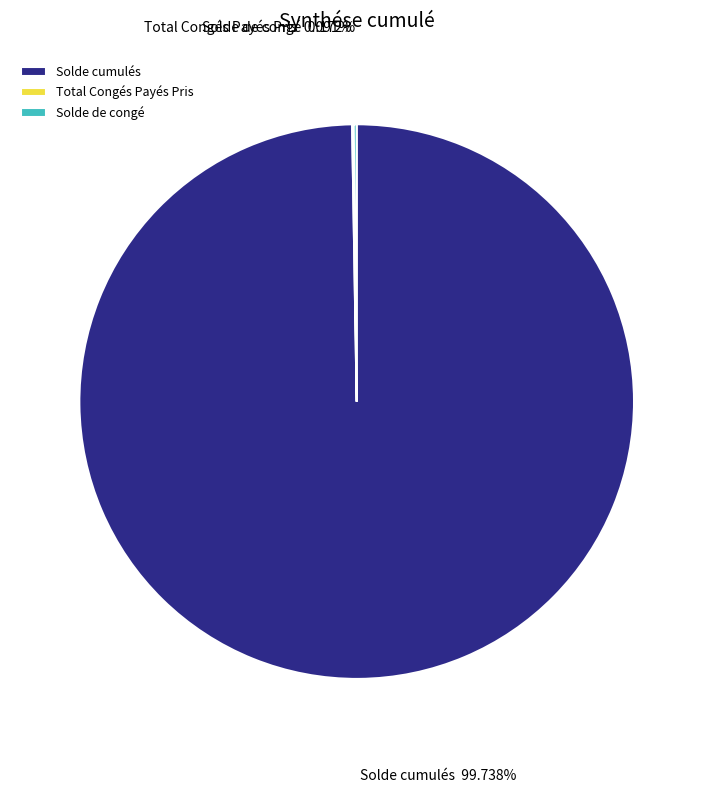

To the nearest percent, what is the difference between the largest and smallest slice percentages?

100%